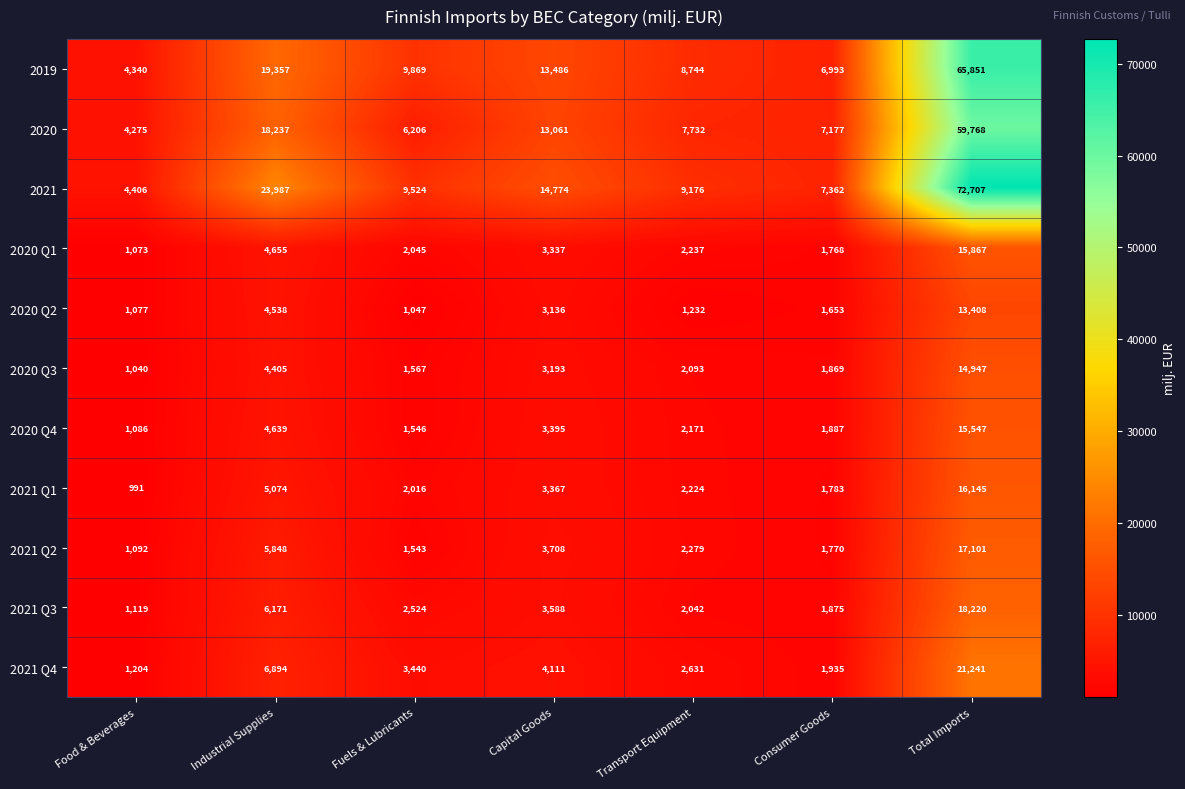

How many series are shown in this chart?

11